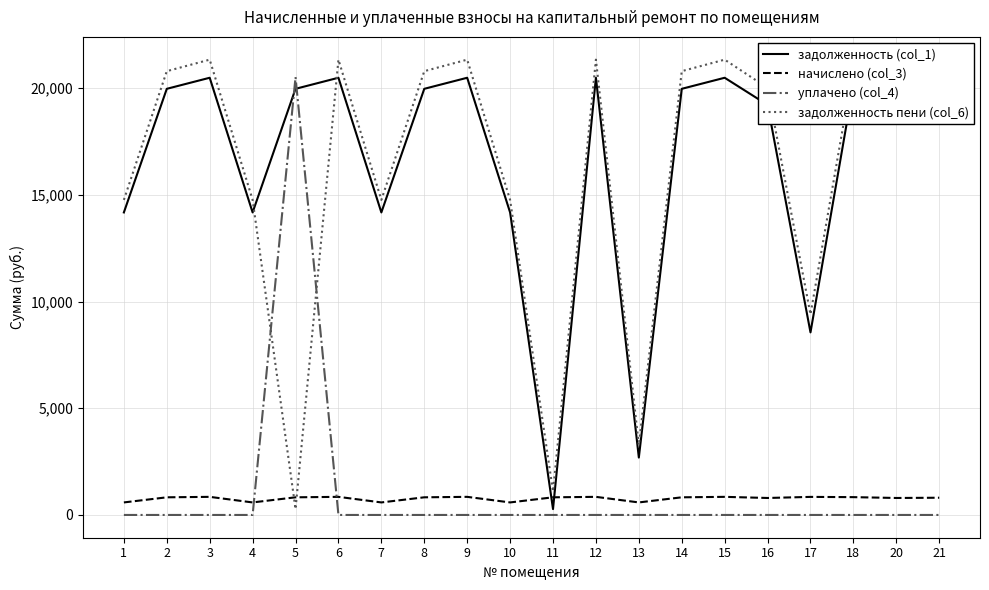

How many intersections are there between задолженность пени (col_6) and начислено (col_3)?

2